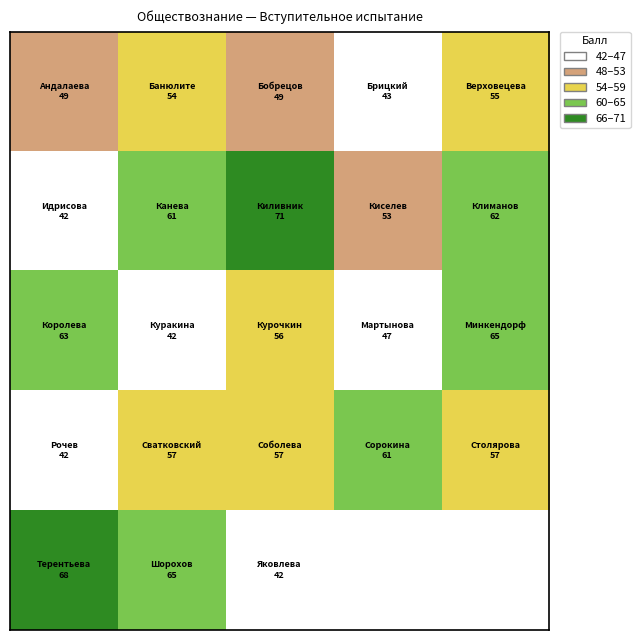

Which has a higher value, 1 or 3?

1